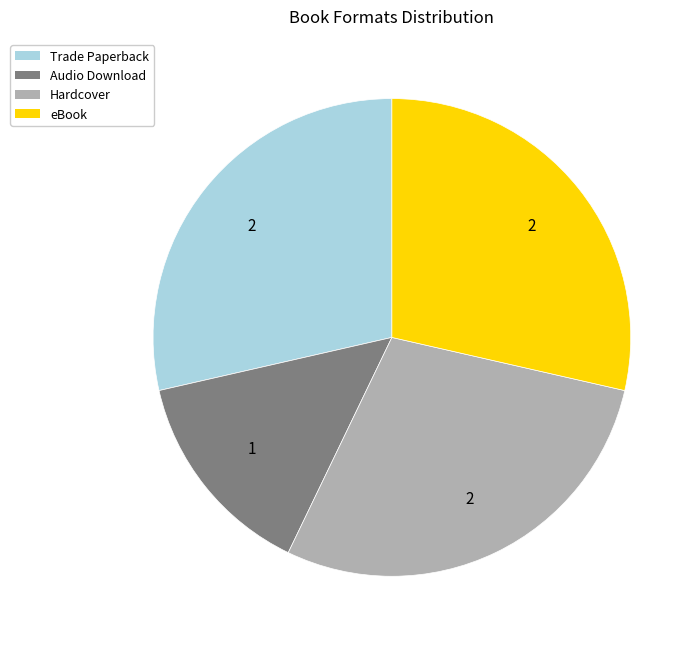

True or false: Hardcover accounts for 39% of the total.

False